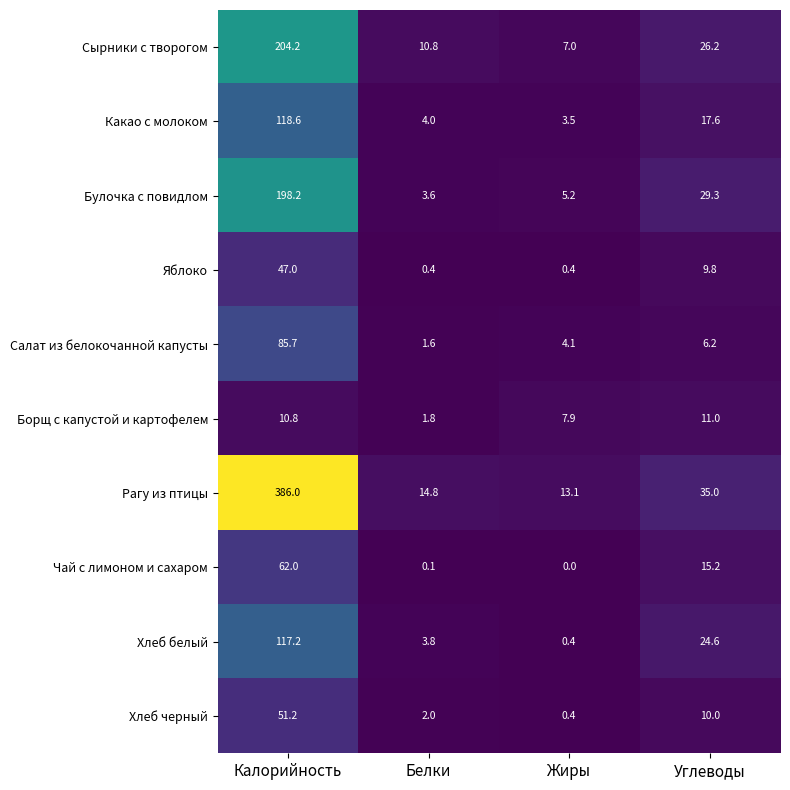

At how many categories does at least one series exceed 215?

1